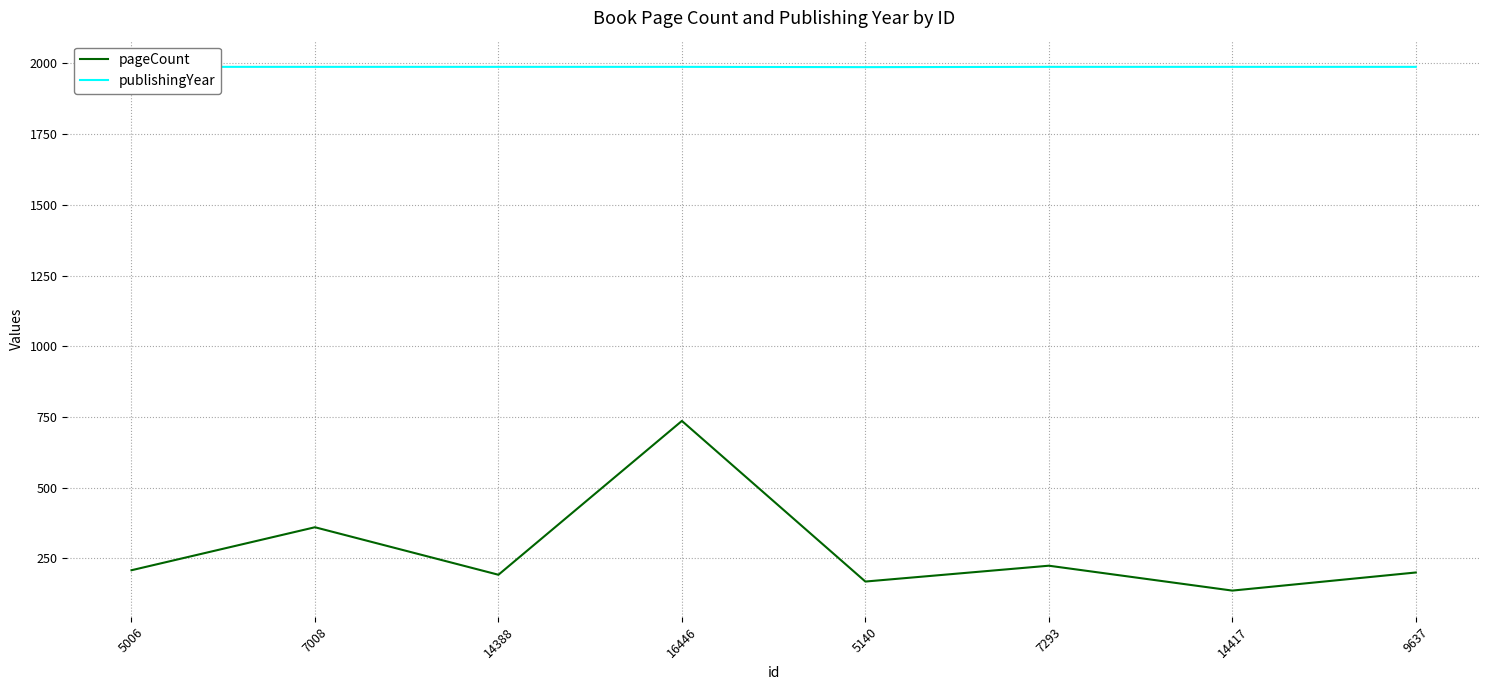

How many interior local valleys does the pageCount series have?

3